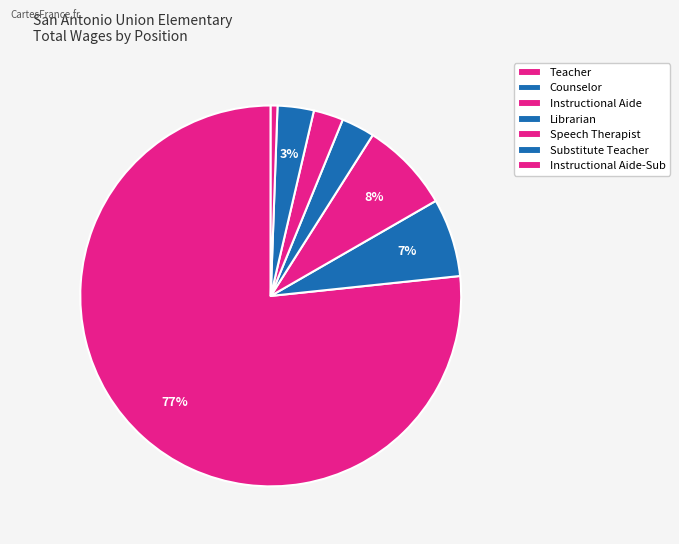

What is the ratio of the value at Librarian to the value at Counselor?

0.4